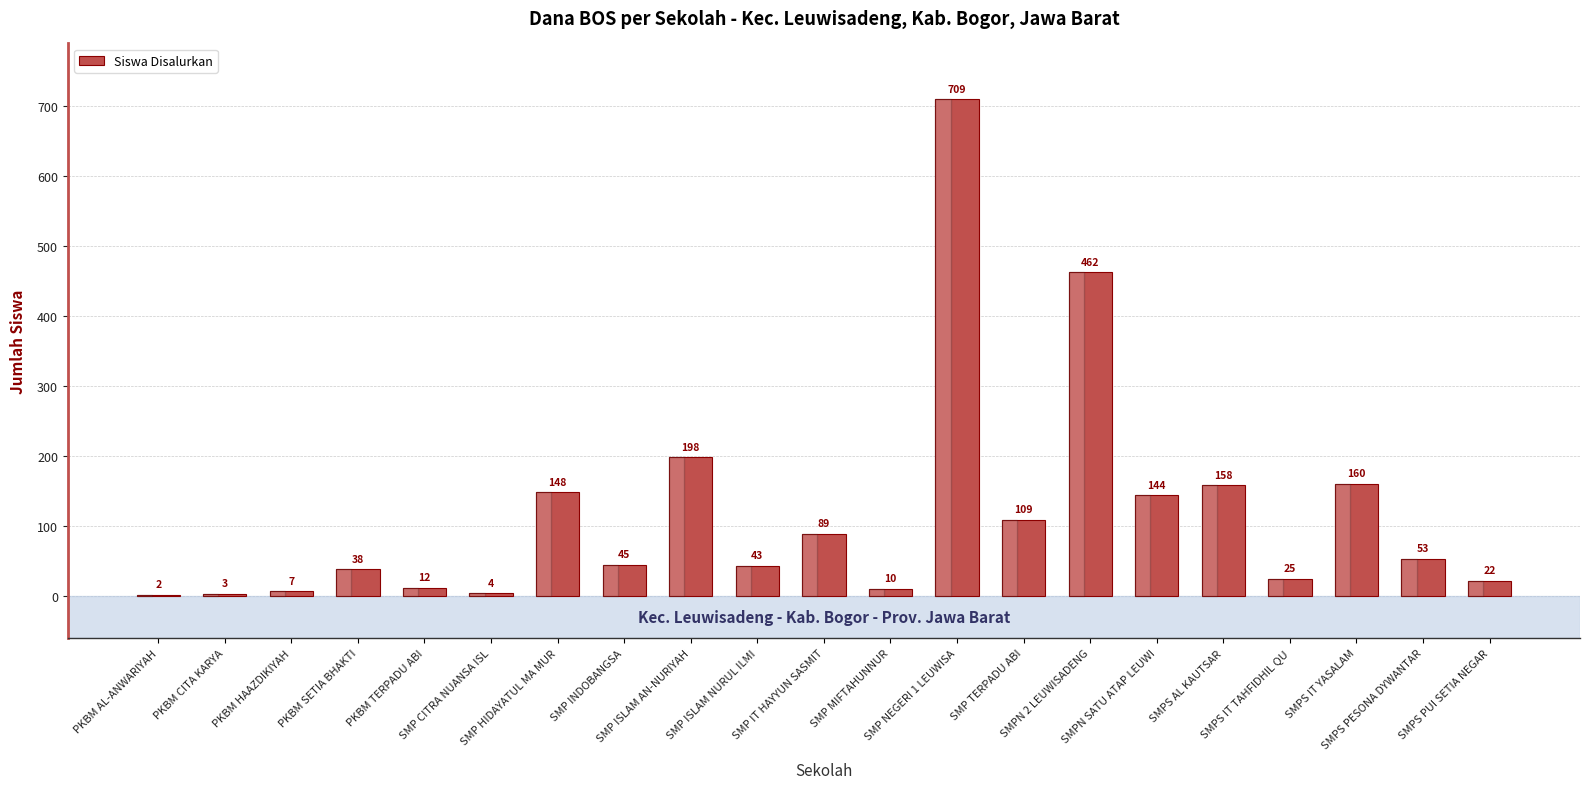

At which label does the data first exceed 45?

SMP HIDAYATUL MA MUR